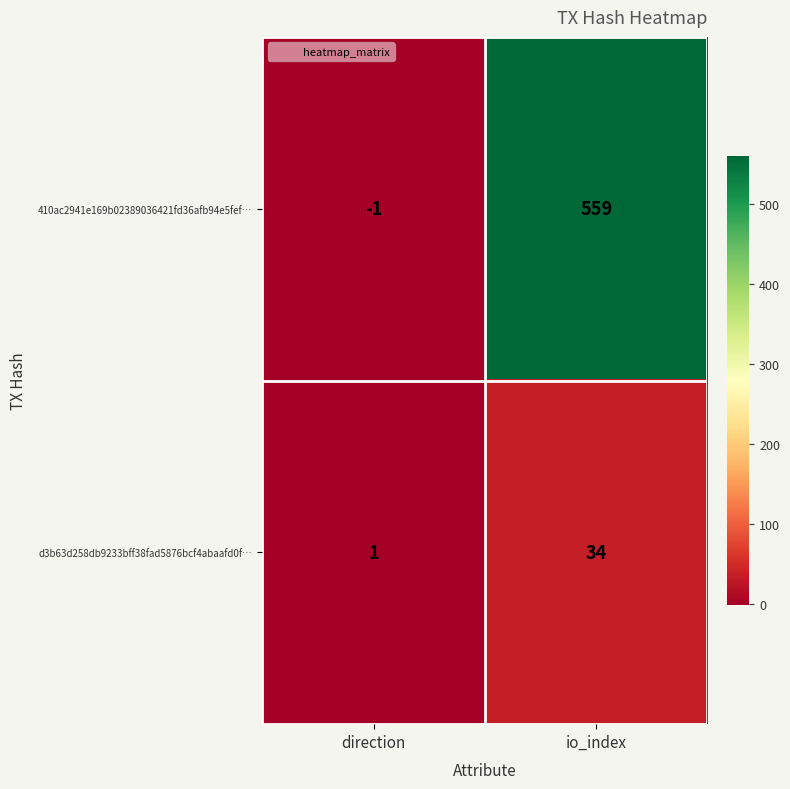

How many negative values does the 410ac2941e169b02389036421fd36afb94e5fef… series have?

1